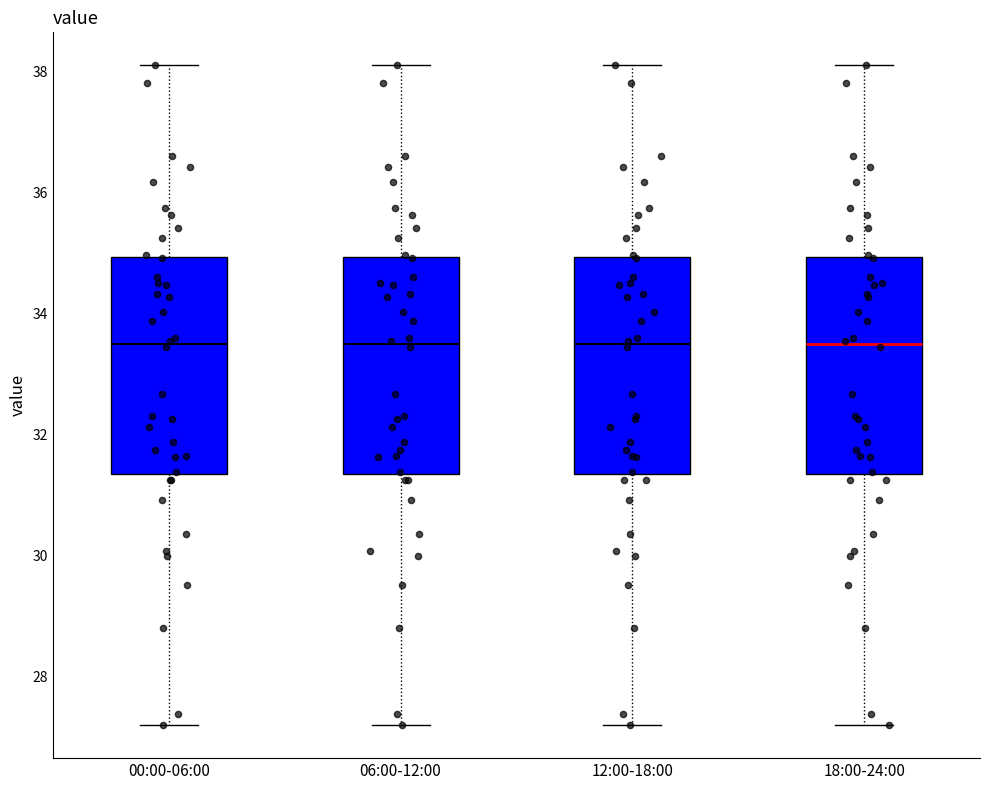

Reading left to right, transcribe this box plot: for each box, give where its median line is, the range the box spans, and where its two whiskers end, as read against the y-axis. The values are not printed on the chart, so give them approximately, as read against the axis.

00:00-06:00: median 33.6, box 31.4 to 35.0, whiskers 27.2 to 38.2
06:00-12:00: median 33.6, box 31.4 to 35.0, whiskers 27.2 to 38.2
12:00-18:00: median 33.6, box 31.4 to 35.0, whiskers 27.2 to 38.2
18:00-24:00: median 33.6, box 31.4 to 35.0, whiskers 27.2 to 38.2